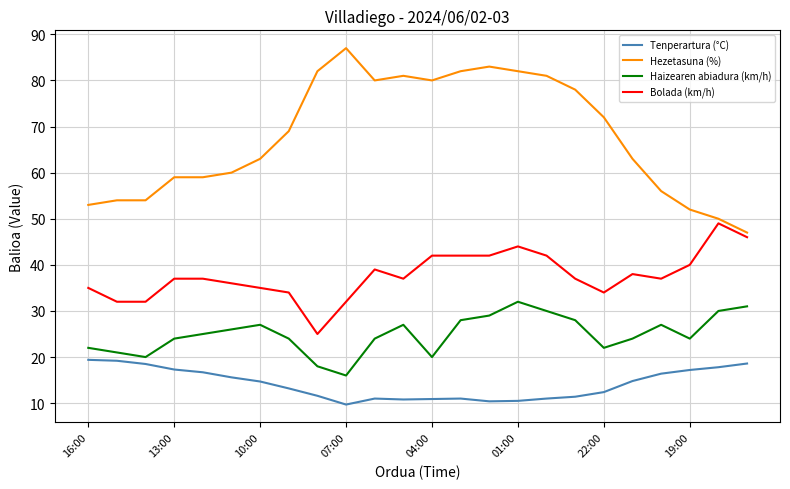

True or false: Hezetasuna (%) and Tenperartura (°C) intersect in this chart.

False